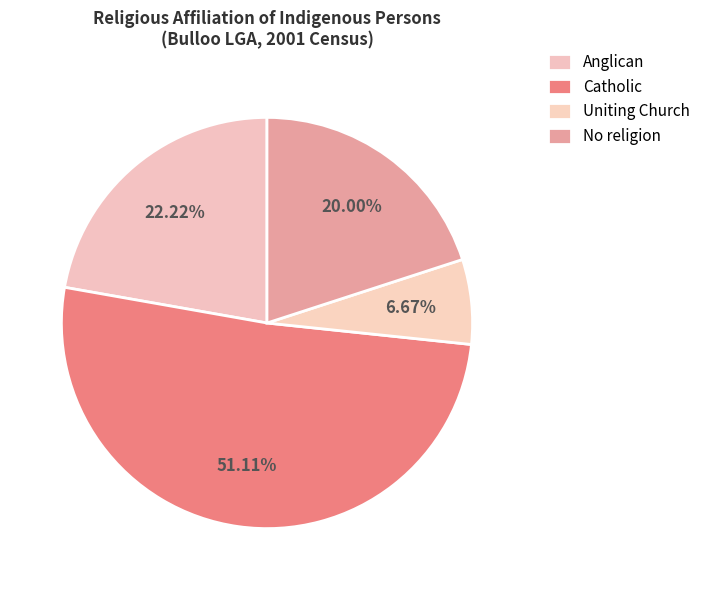

To the nearest percent, what is the average slice percentage?

25%